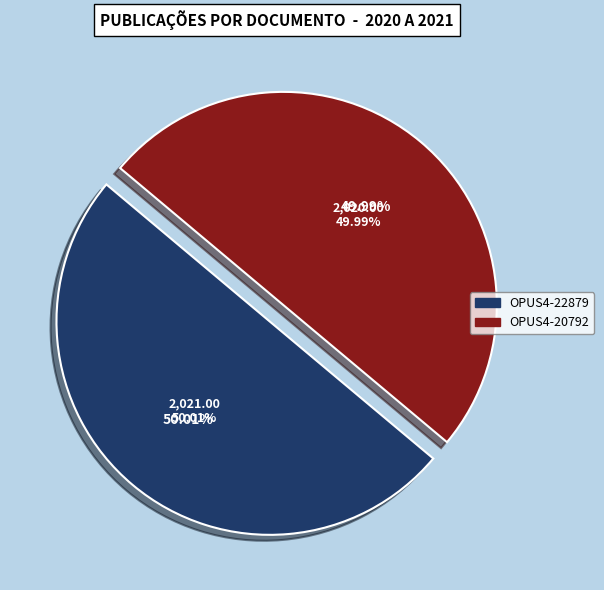

Is OPUS4-20792 the majority of the pie?

No